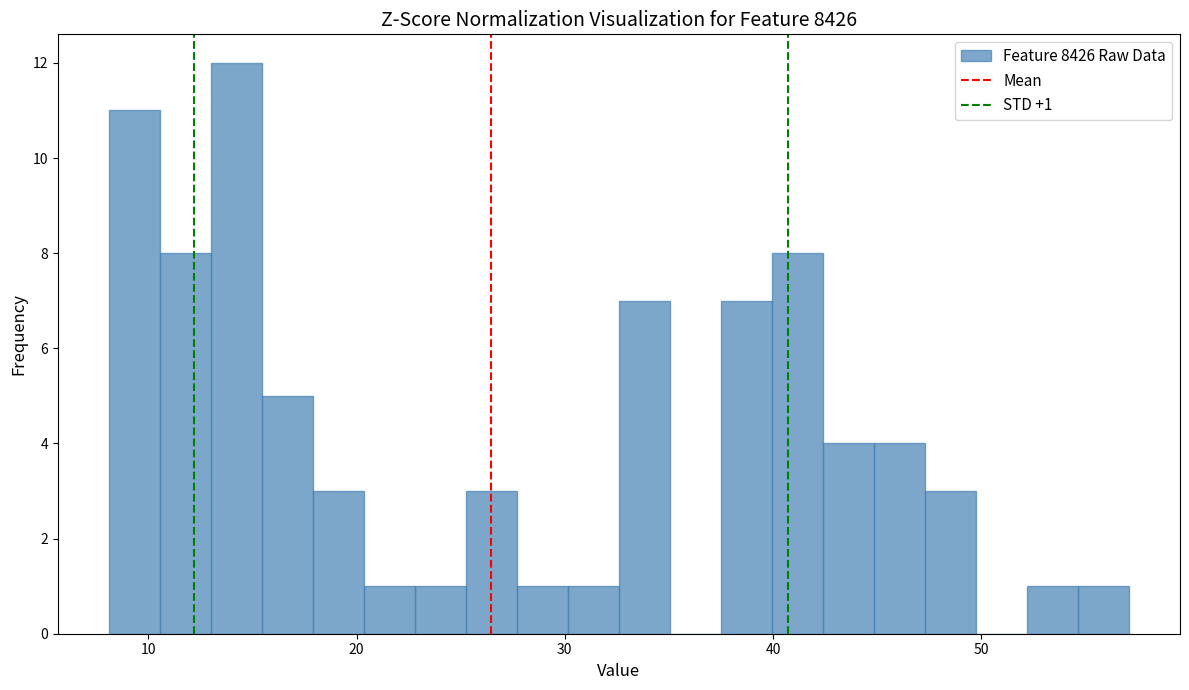

Read against the x-axis, roughly where is the centre of the tallest bar?

14